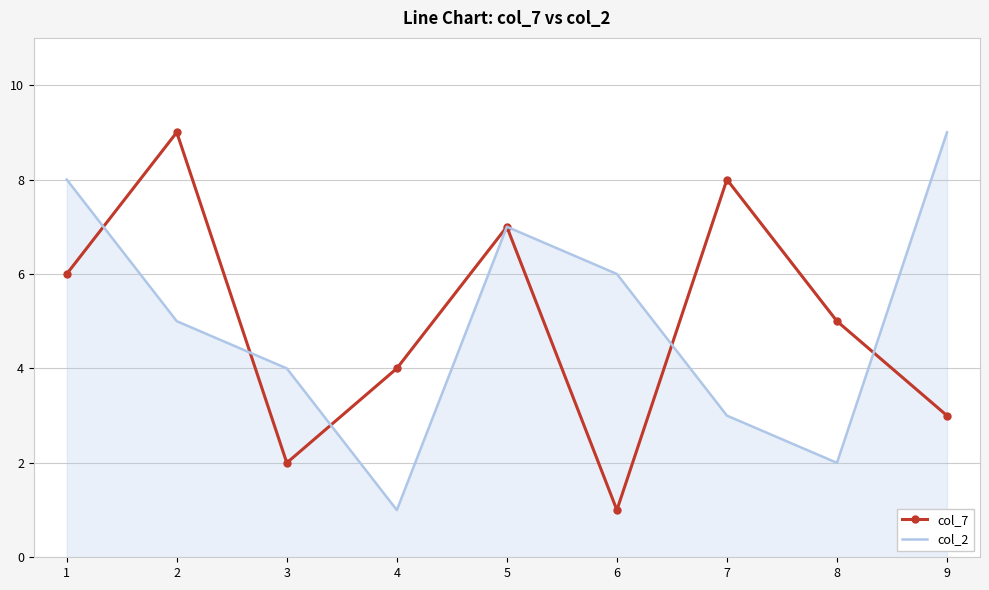

At which label does col_2 first exceed 5?

1